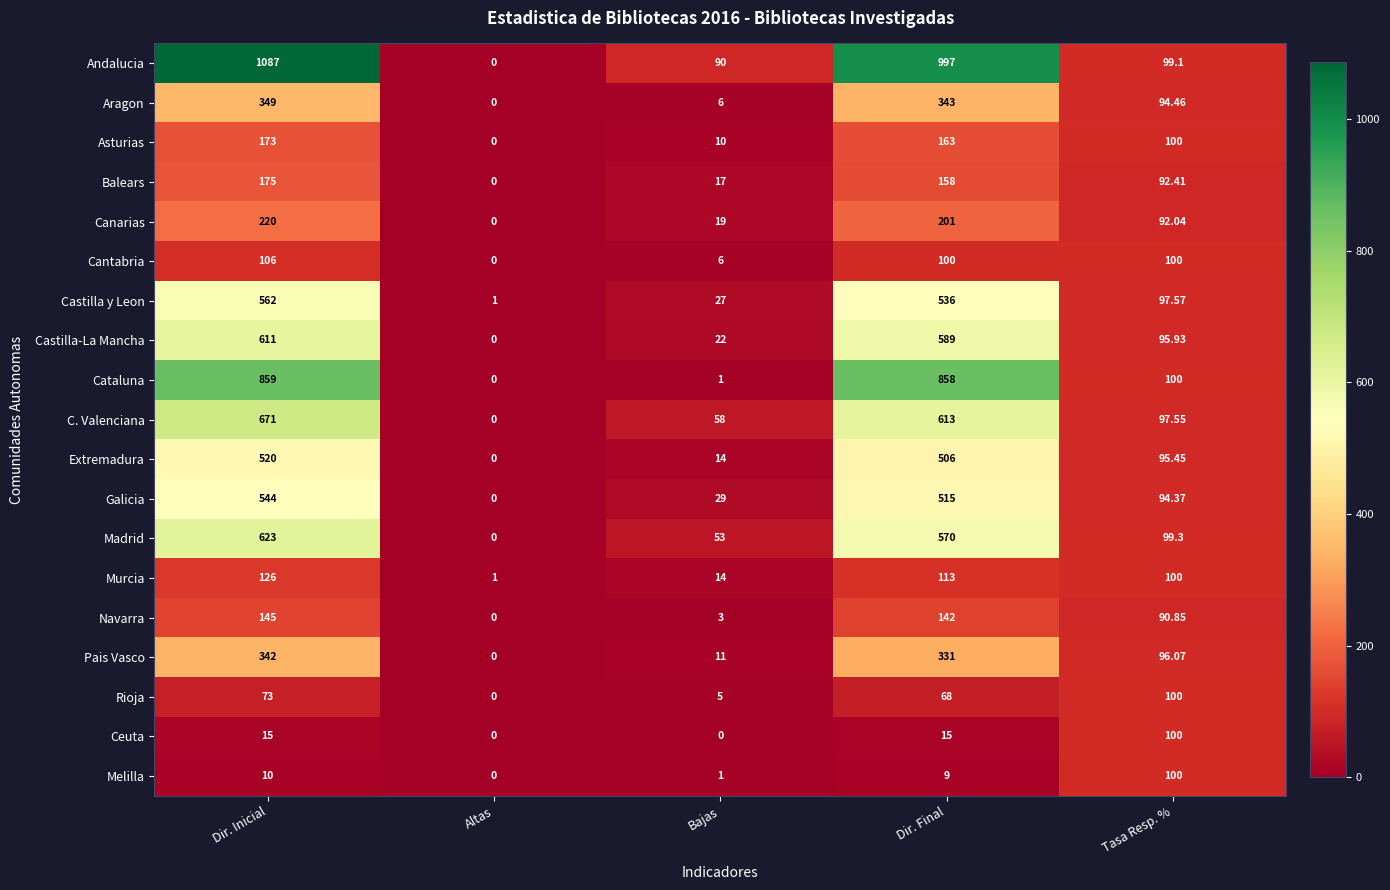

At which label does Madrid first exceed 99?

Dir. Inicial